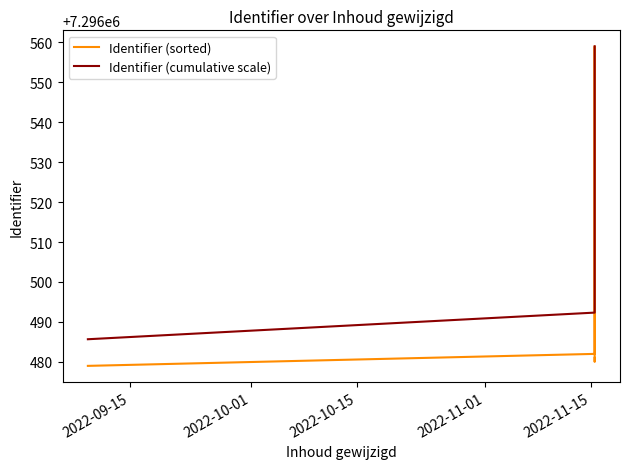

How many distinct data groups are displayed?

2